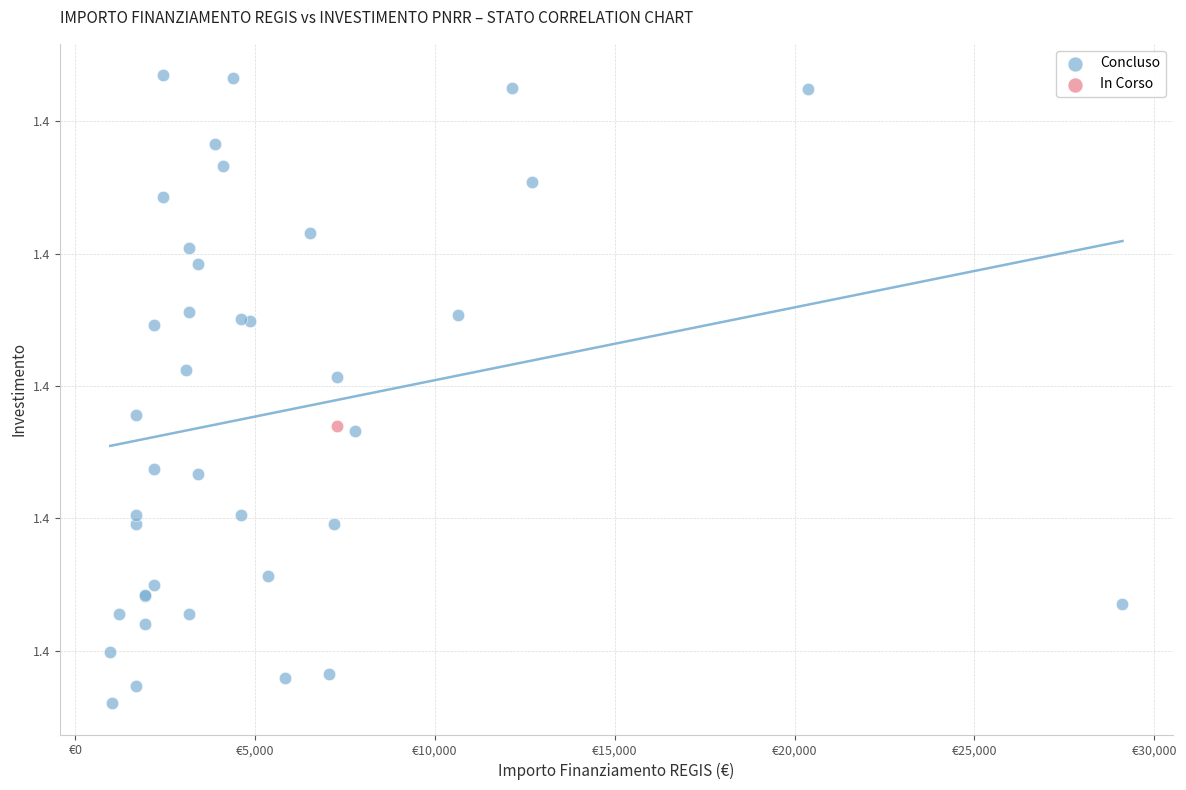

What are all the series names shown in the legend?

Concluso, In Corso